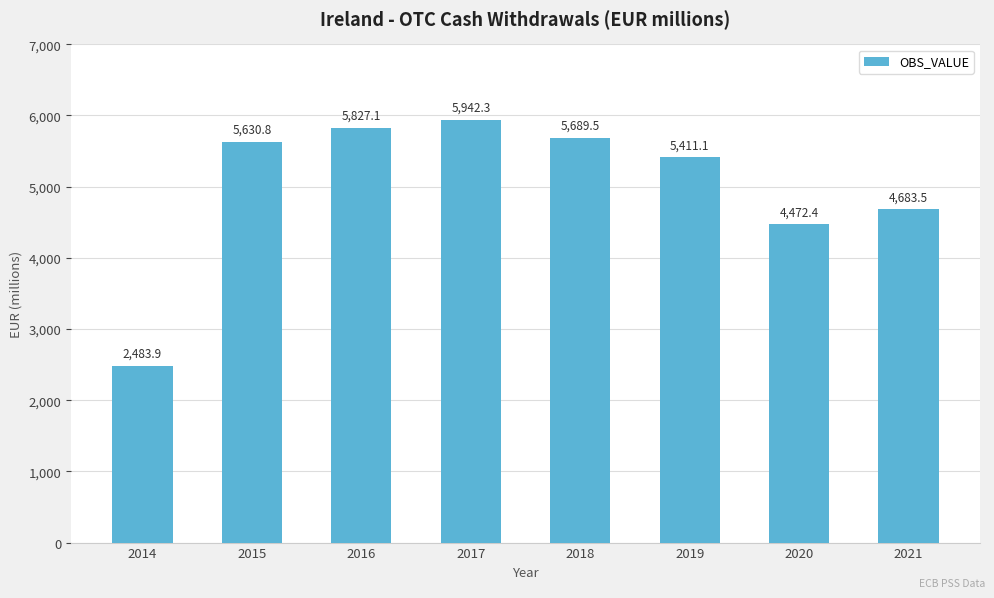

Reading left to right, transcribe all the data shown in this chart.

2014=2483.9	2015=5630.8	2016=5827.1	2017=5942.3	2018=5689.5	2019=5411.1	2020=4472.4	2021=4683.5